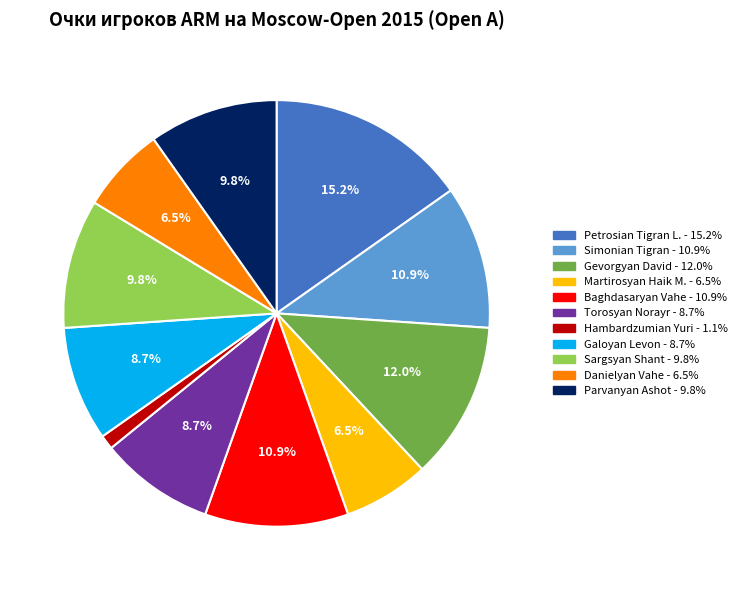

How much of the chart is everything except Petrosian Tigran L.?

84.8%